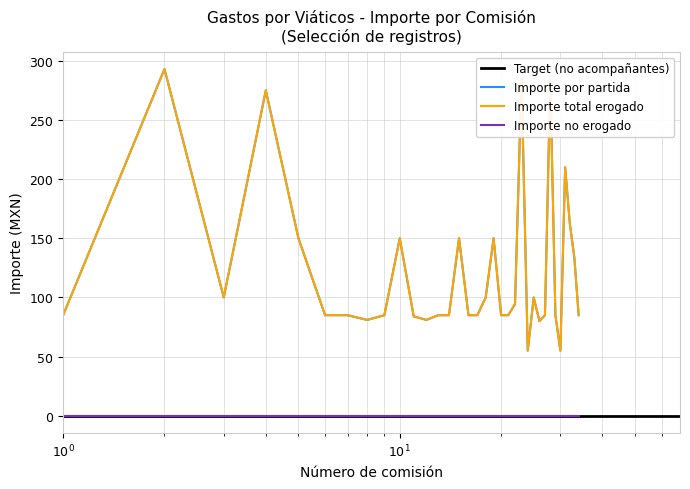

In Importe por partida, how many points are lower than both neighbors (excluding endpoints)?

6